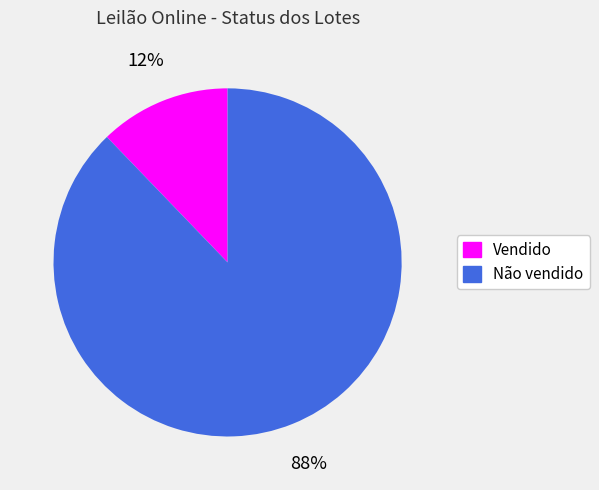

Between Não vendido and Vendido, which is larger?

Não vendido